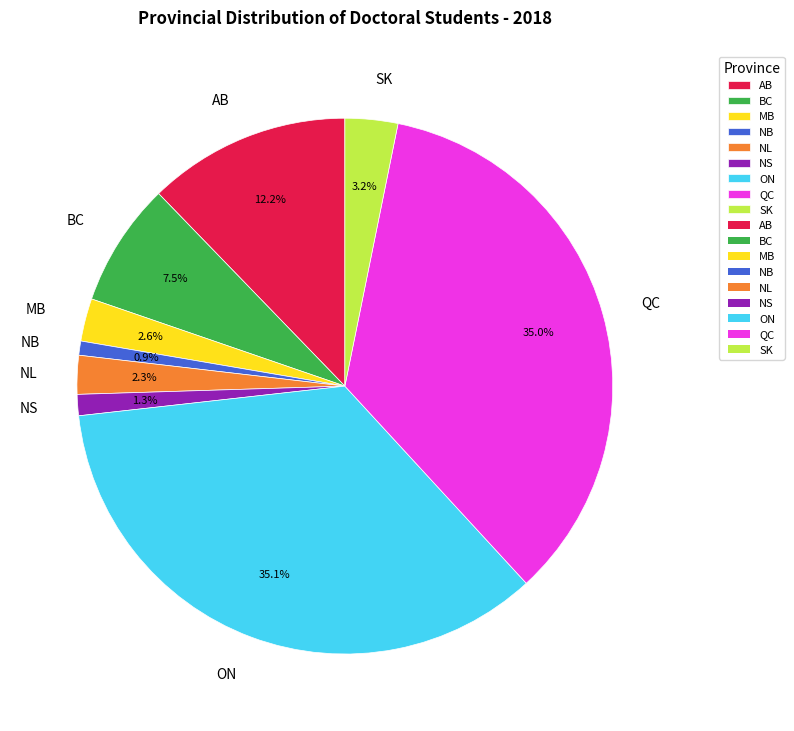

Which has a higher value, NB or AB?

AB